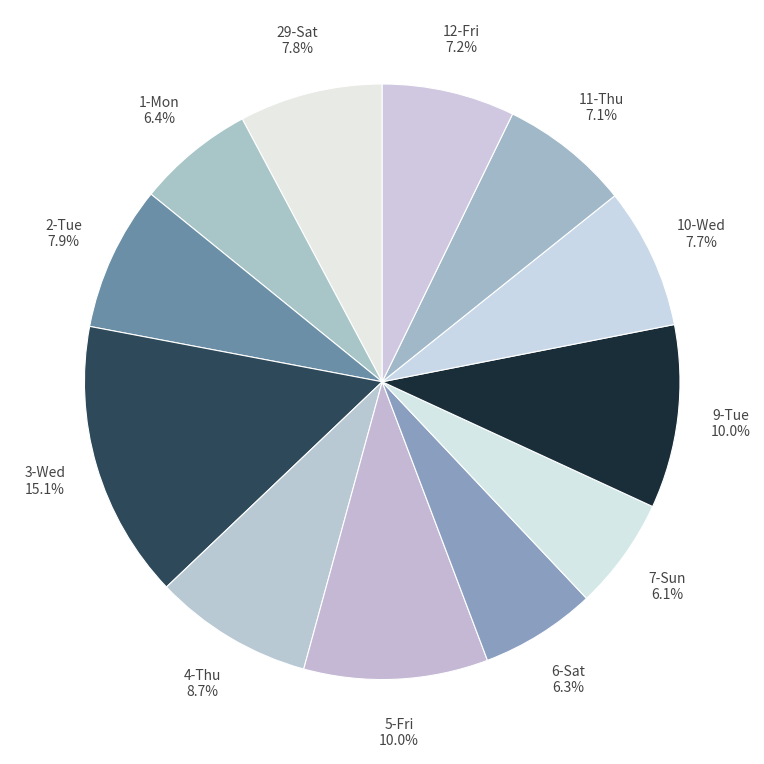

Does 11-Thu represent more than half of the total?

No